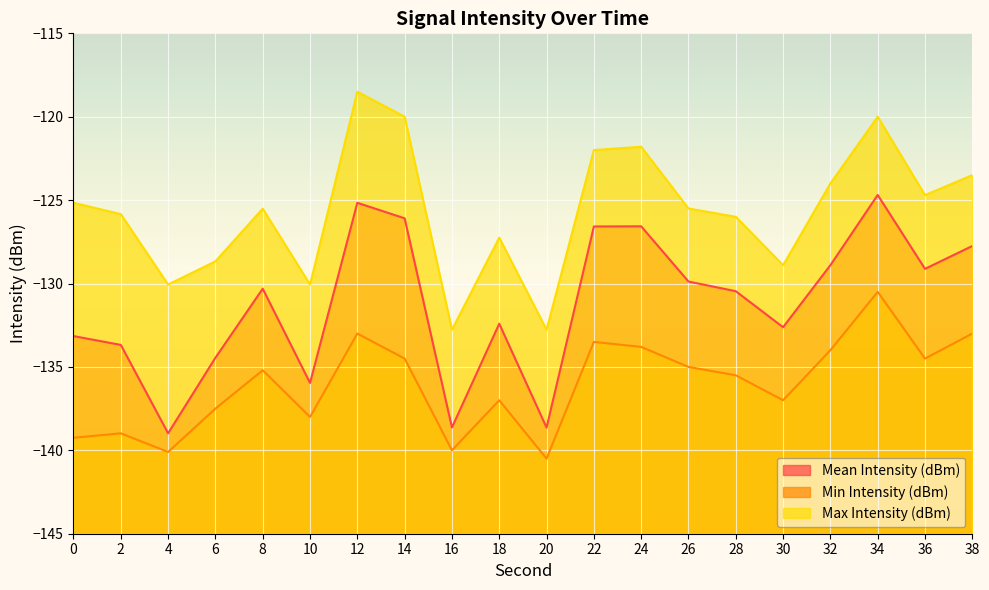

Which series has the largest total across all categories?

Max Intensity (dBm)